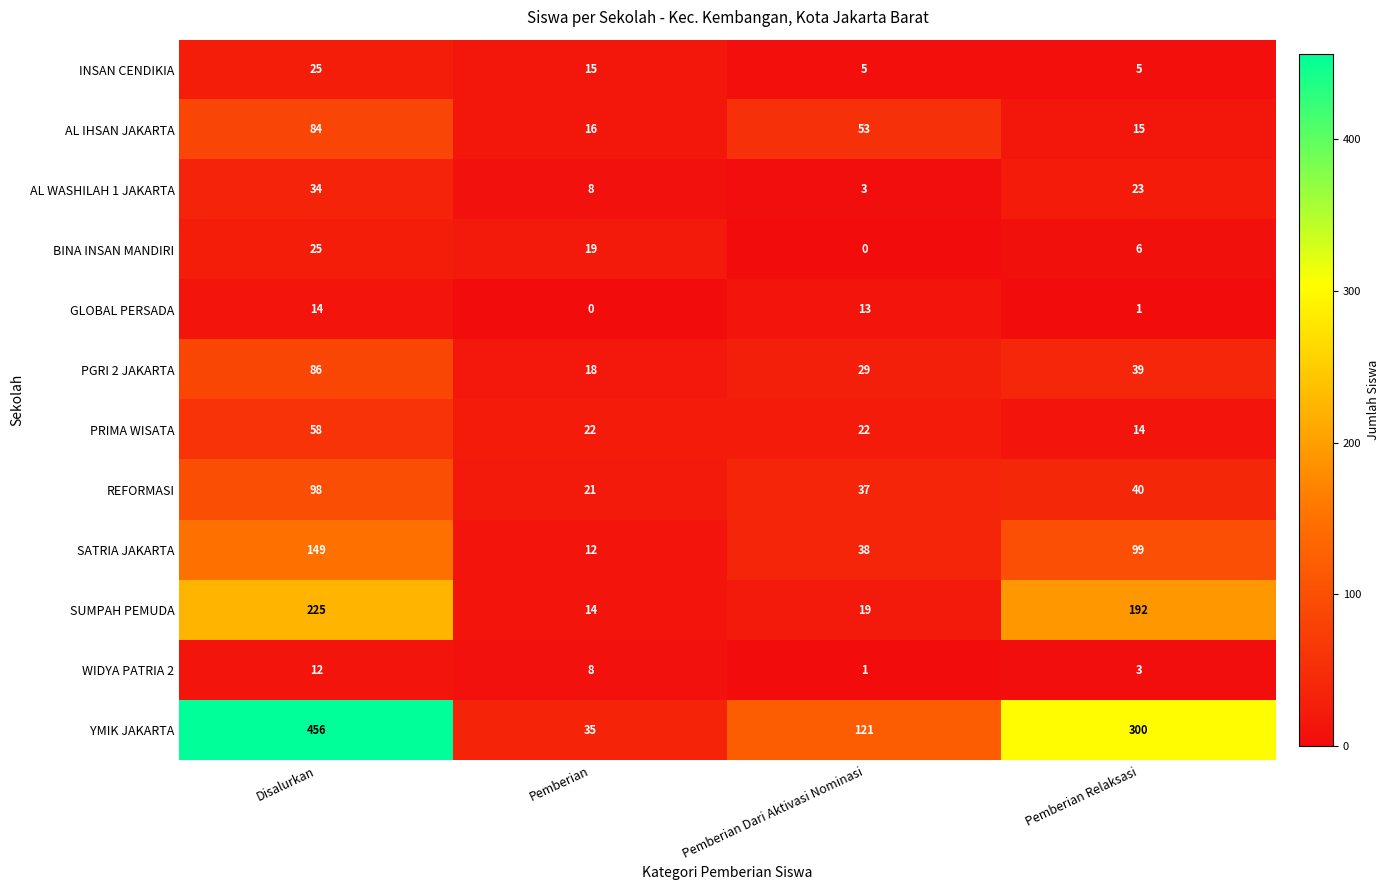

What is the spread (max minus min) of values at Pemberian Relaksasi?

299